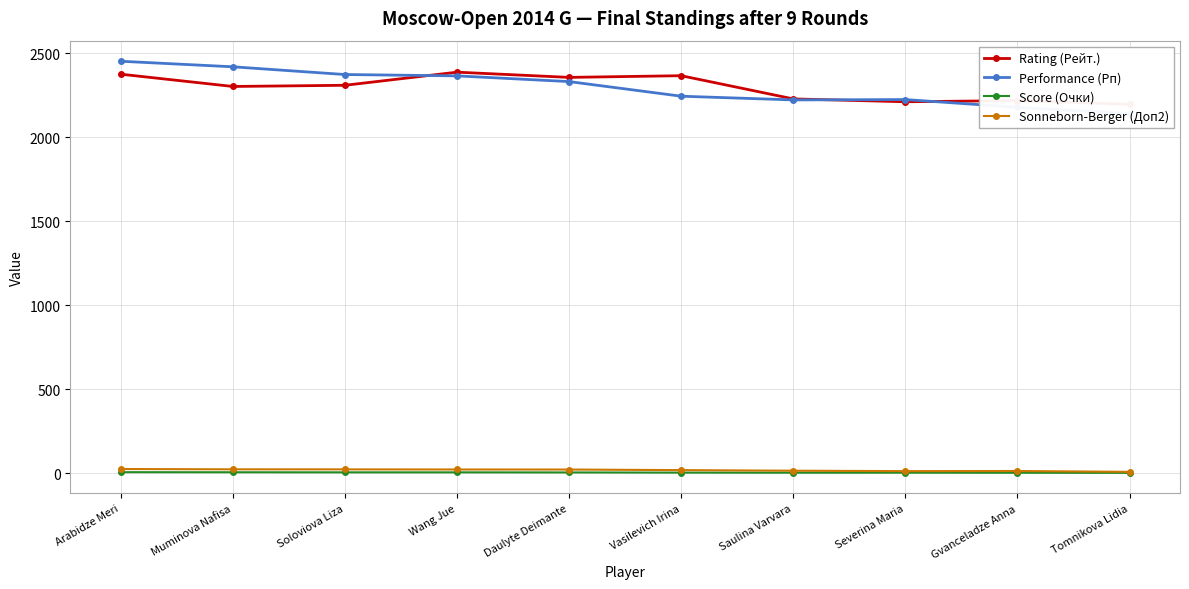

True or false: Rating (Рейт.) has a value of 2227.0 at Saulina Varvara.

True